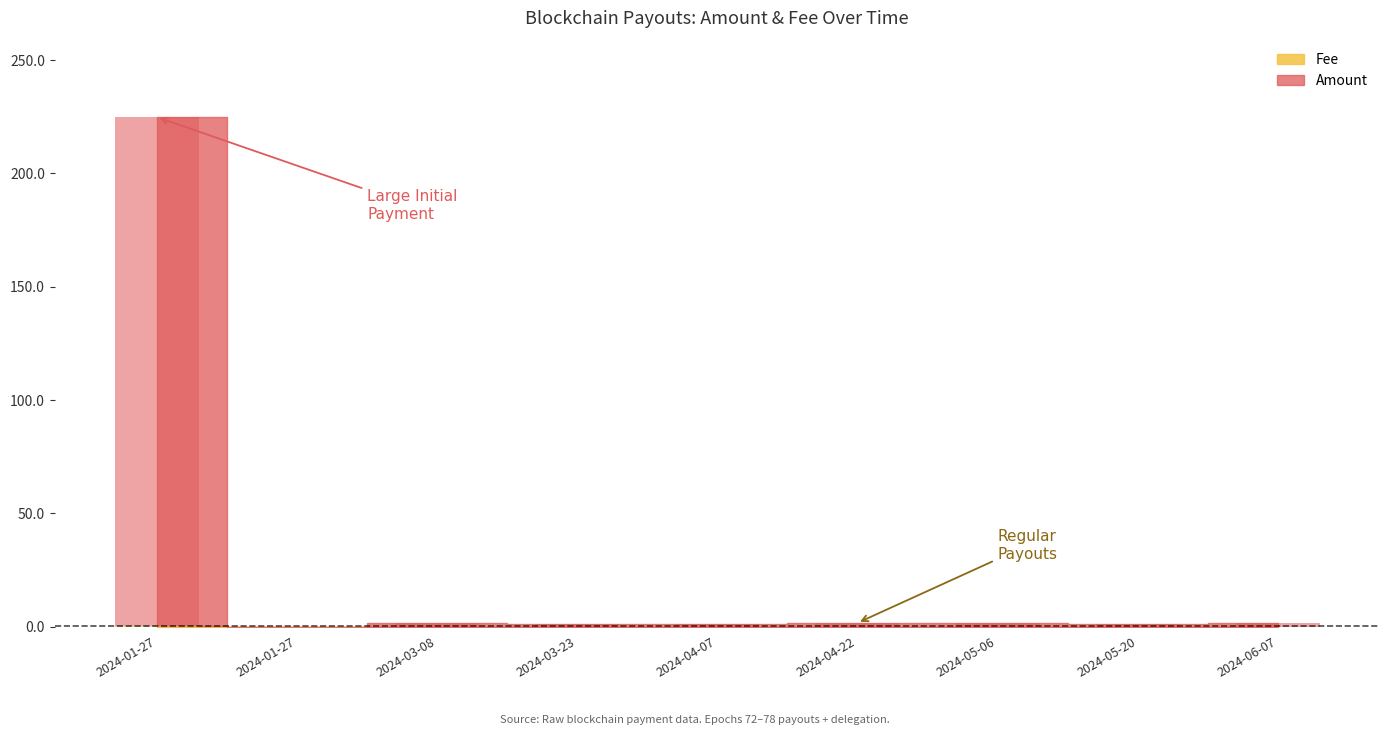

True or false: Fee has a value of 0.0 at 2024-04-22.

False